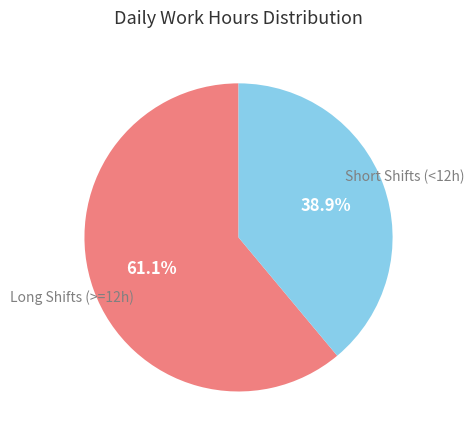

Does any single category account for the majority?

Yes